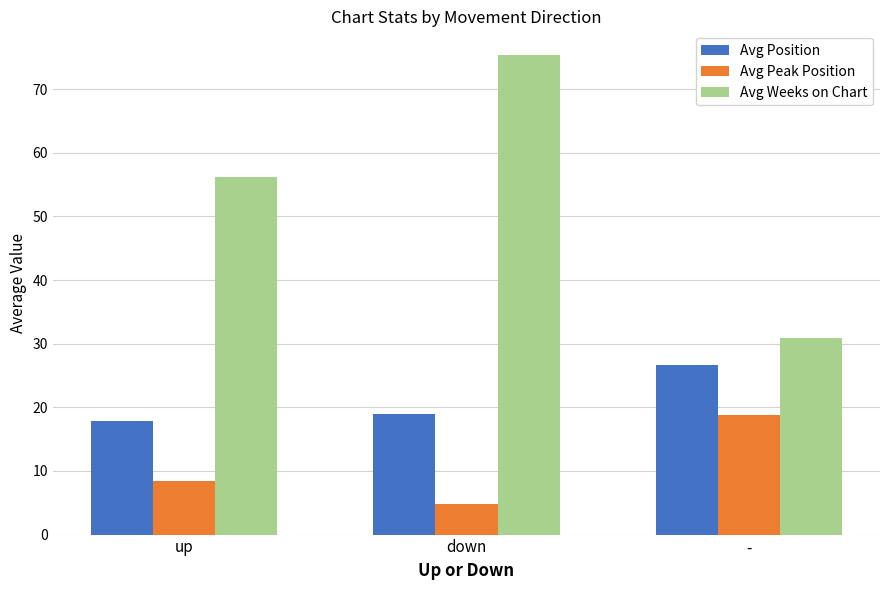

What are all the series names shown in the legend?

Avg Position, Avg Peak Position, Avg Weeks on Chart